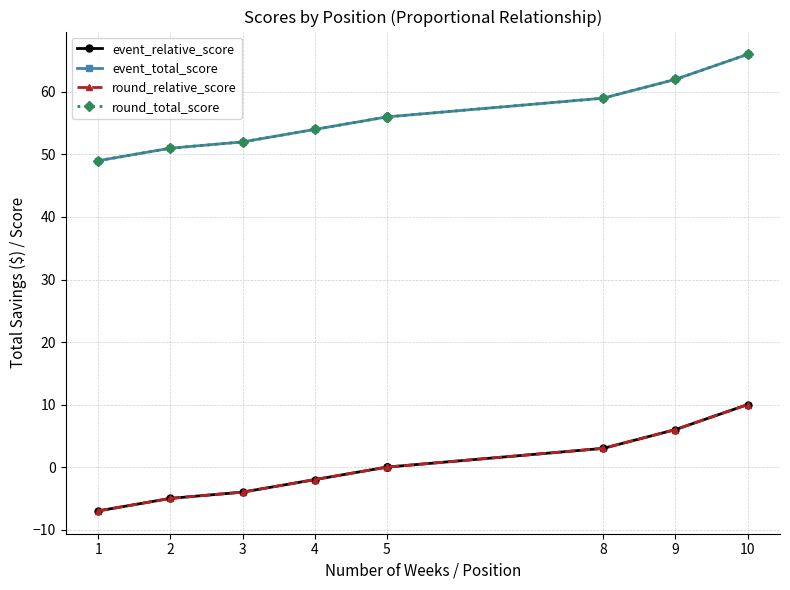

Rank the series at 5 from highest to lowest value.

event_total_score, round_total_score, event_relative_score, round_relative_score